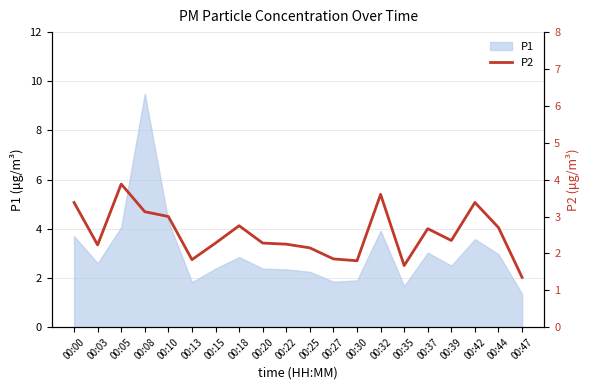

Which has a higher value, 00:00 or 00:37?

00:00